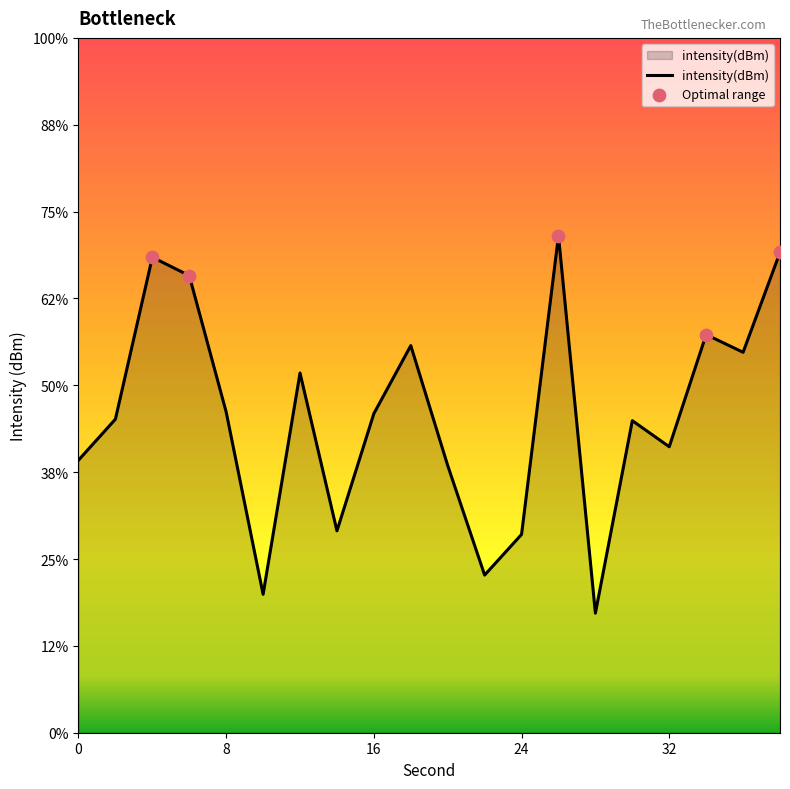

Between 4 and 2, which is larger?

4